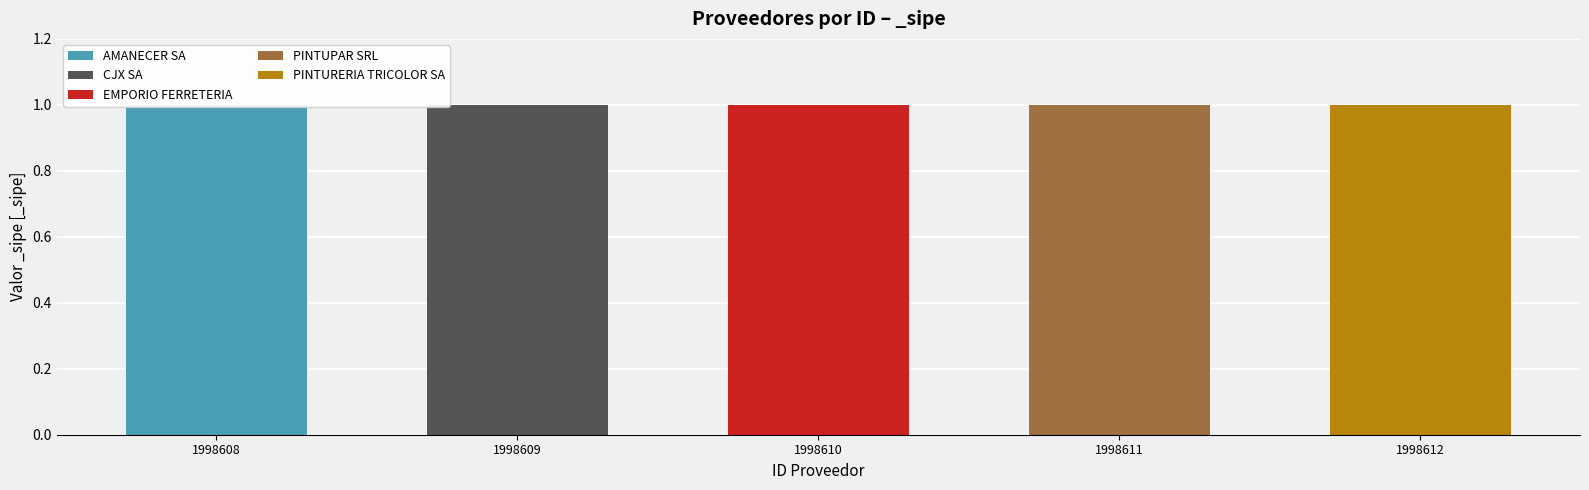

Rank the series at 1998610 from lowest to highest value.

AMANECER SA, CJX SA, PINTUPAR SRL, PINTURERIA TRICOLOR SA, EMPORIO FERRETERIA